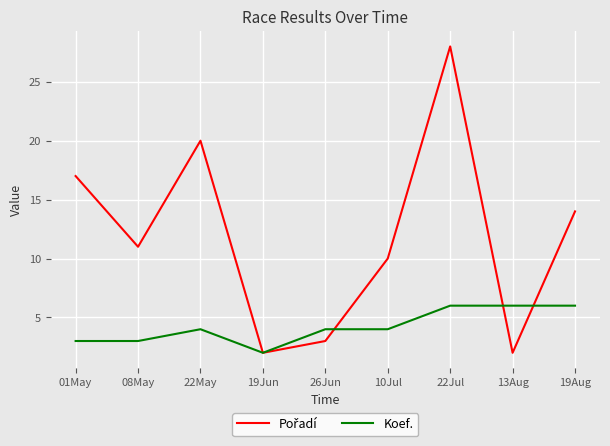

What is the maximum value shown in the chart?

28